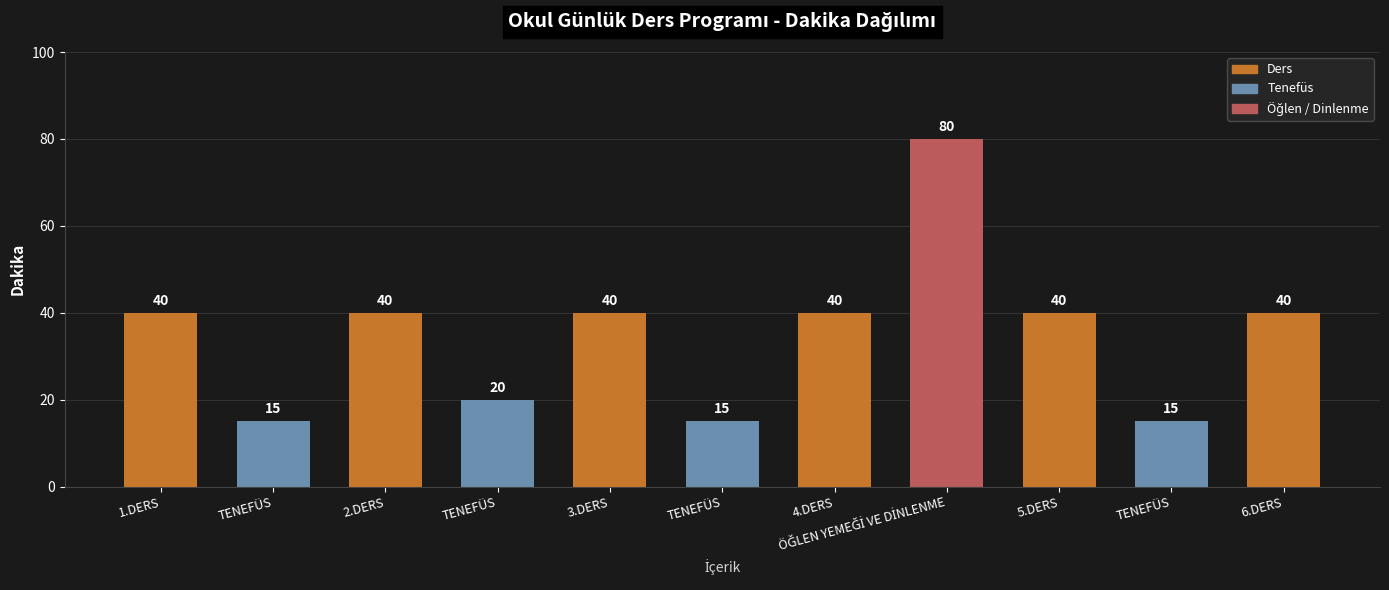

How many values are below 40?

4